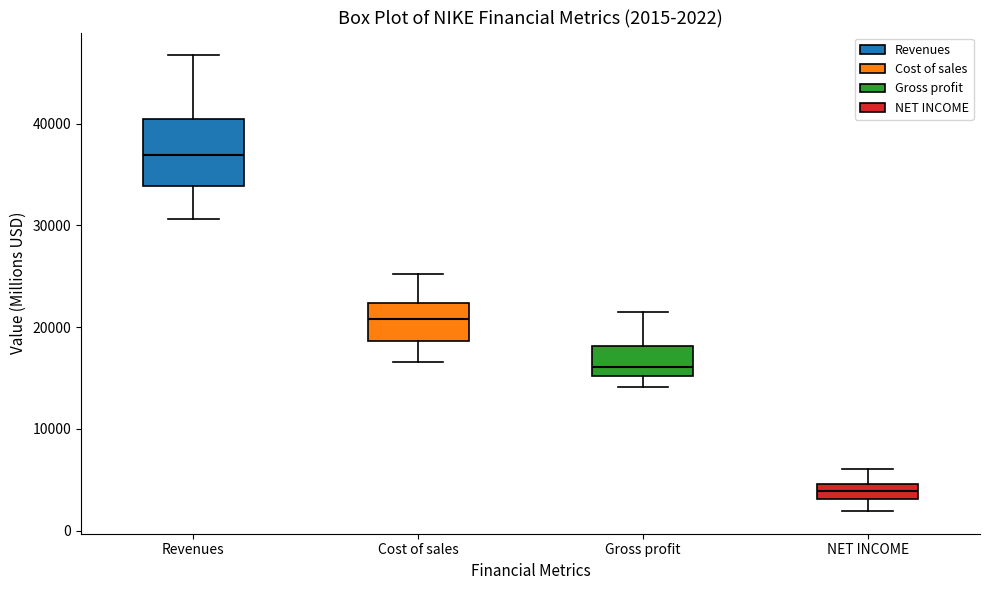

Which box has the lowest median line?

NET INCOME